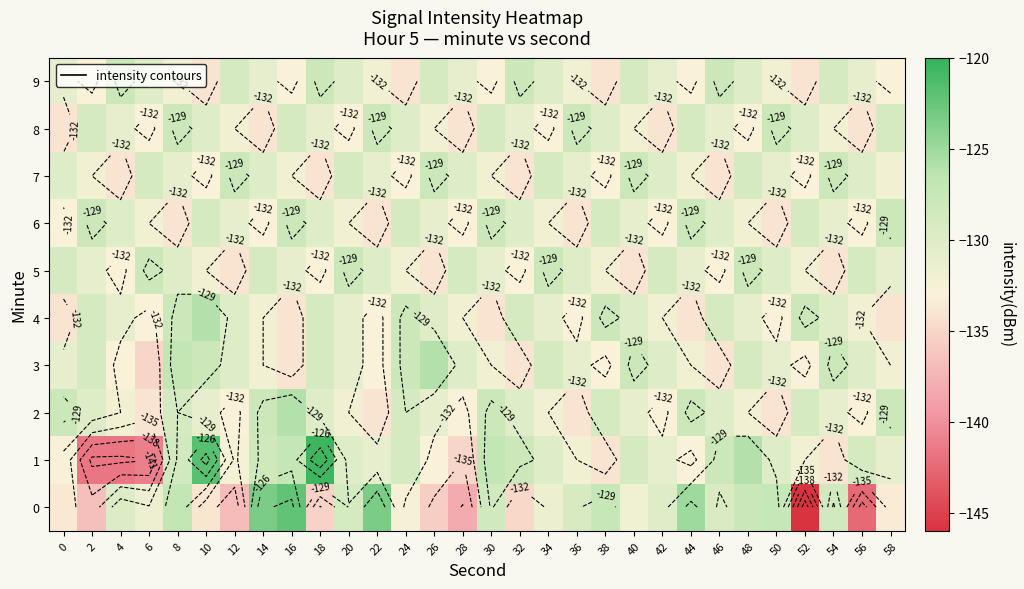

How many distinct data groups are displayed?

10